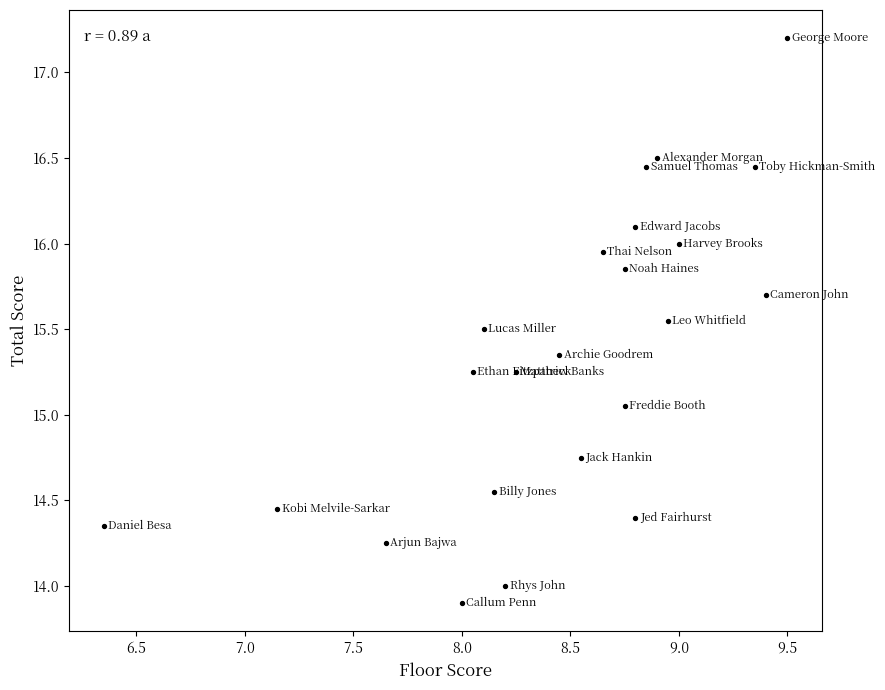

What is the range of X values (max minus min)?

3.2